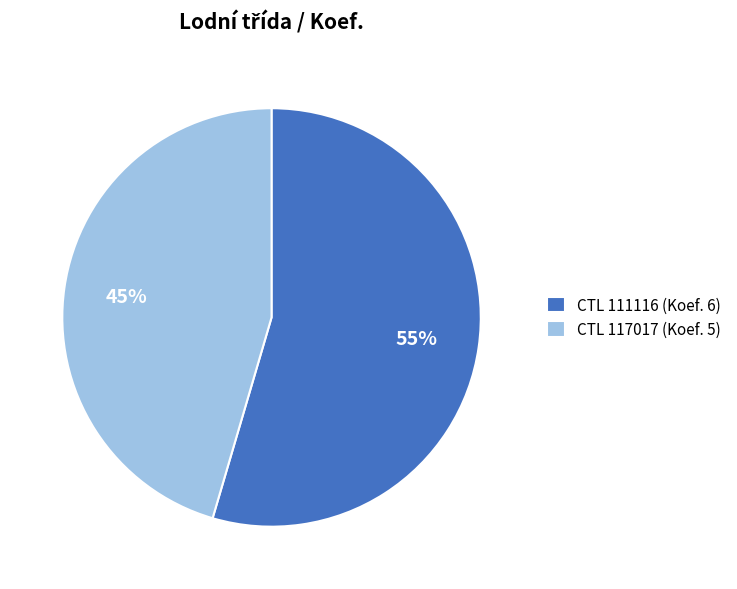

Between CTL 111116 (Koef. 6) and CTL 117017 (Koef. 5), which is larger?

CTL 111116 (Koef. 6)